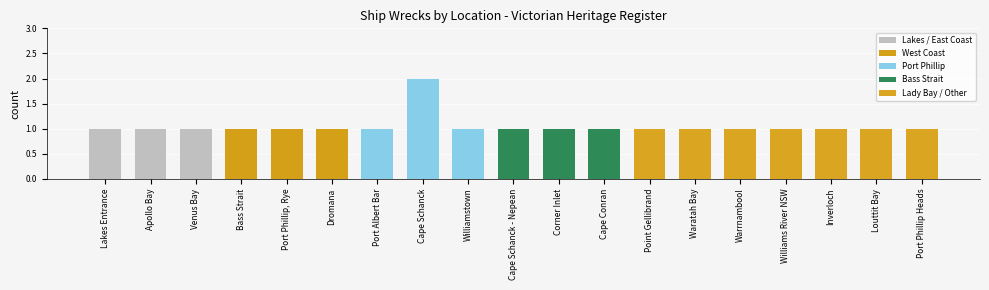

How many distinct data groups are displayed?

1